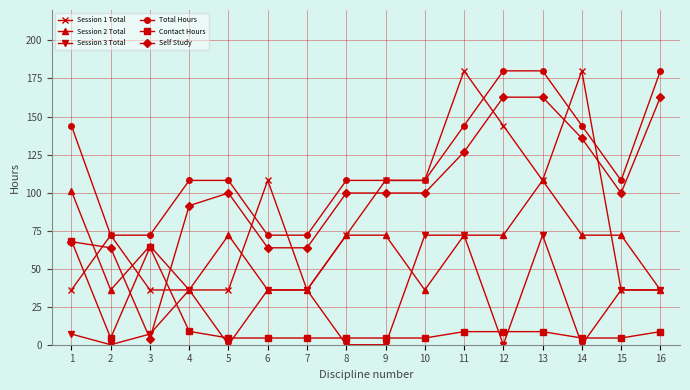

What is the greatest value displayed?

180.0